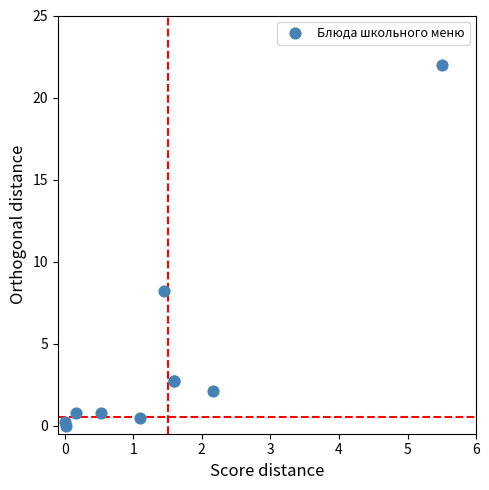

What Y value in the scatter plot is closest to 11?

8.2